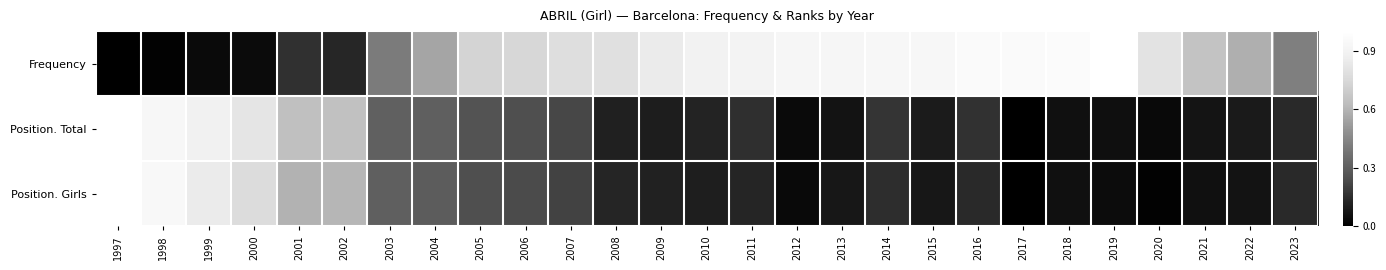

List the series in order of their peak value, highest first.

Frequency, Position. Total, Position. Girls